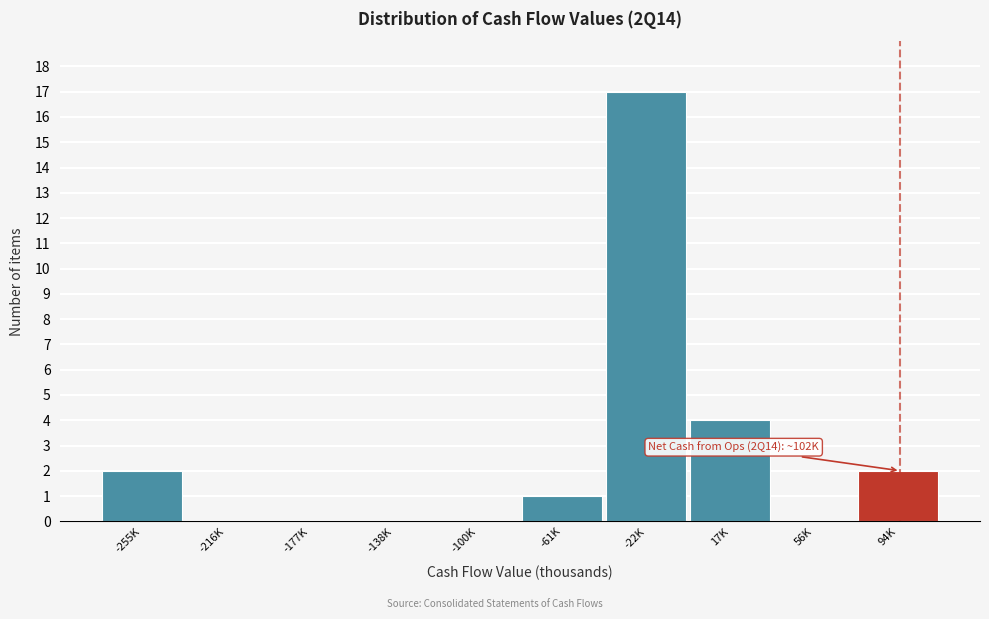

Reading left to right, extract all data points from this chart.

-255K=2	-216K=0	-177K=0	-138K=0	-100K=0	-61K=1	-22K=17	17K=4	56K=0	94K=2